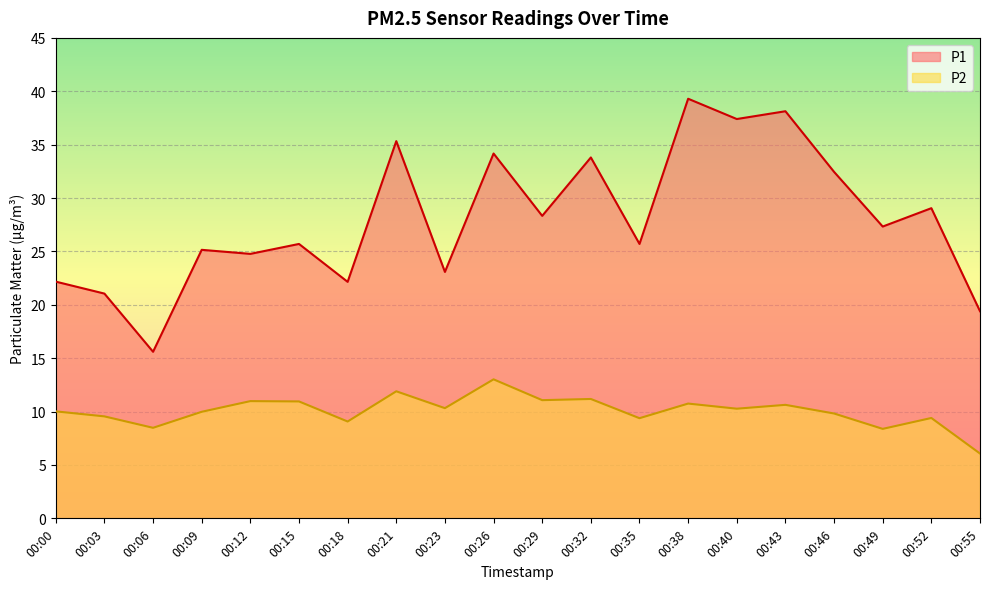

What is the value of the P2 point at the 9th from the left?

10.3